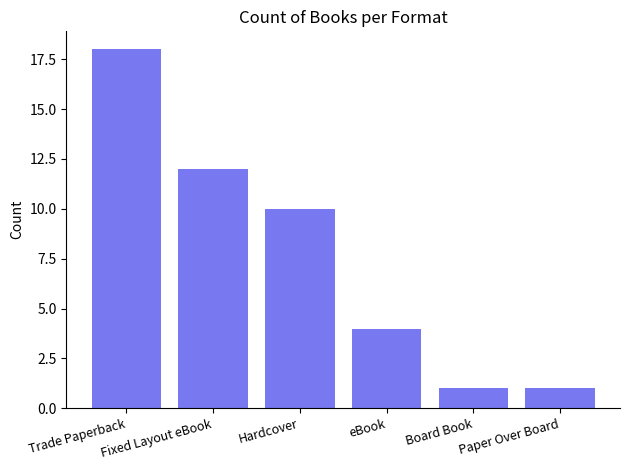

How many categories are shown in the chart?

6